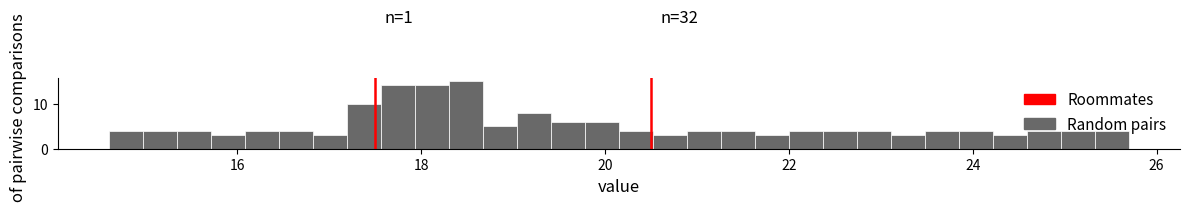

Read against the x-axis, roughly where is the centre of the tallest bar?

18.4